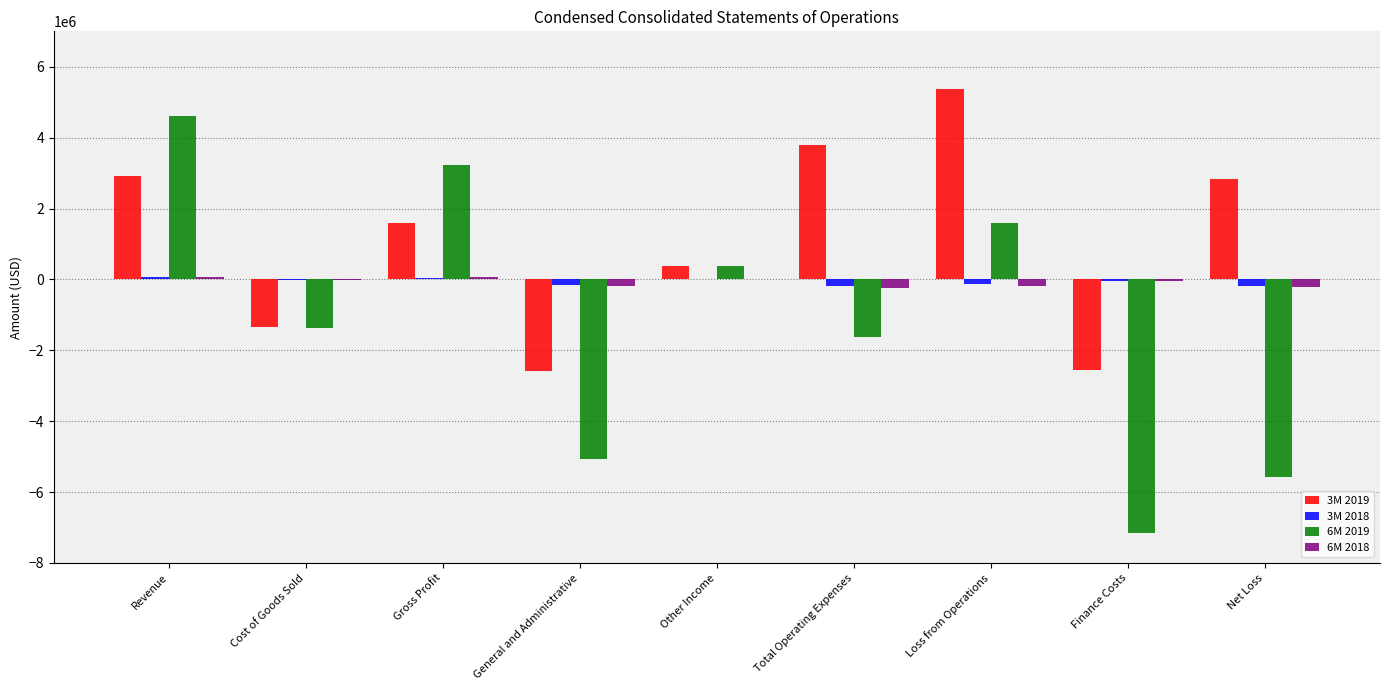

Which series has the largest total across all categories?

3M 2019